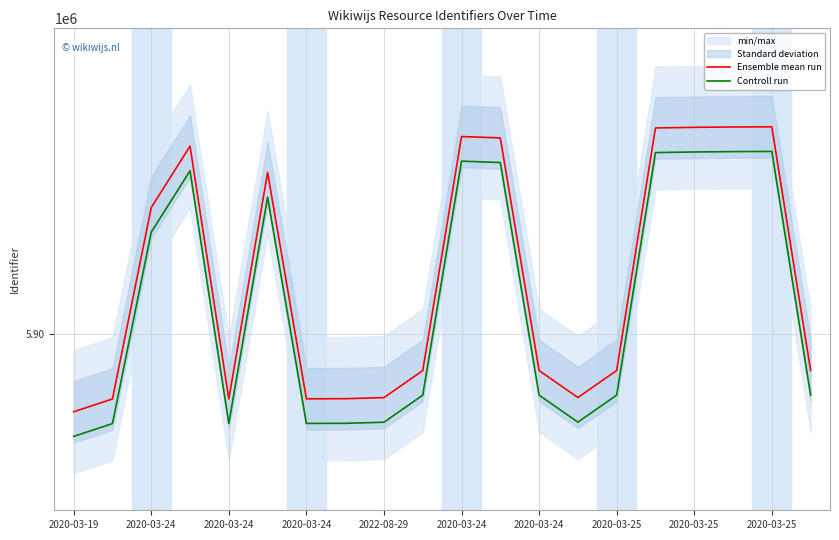

List the series in order of their peak value, lowest first.

Controll run, Ensemble mean run